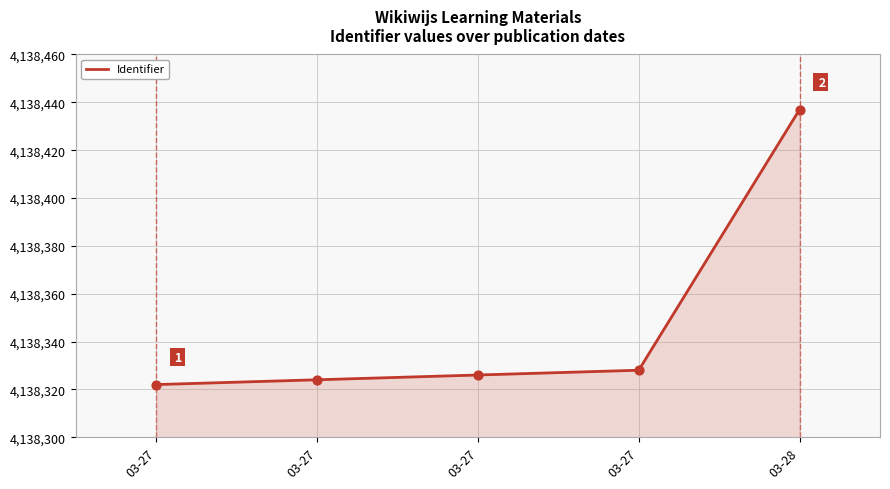

Between 03-28 and 03-27, which is larger?

03-28